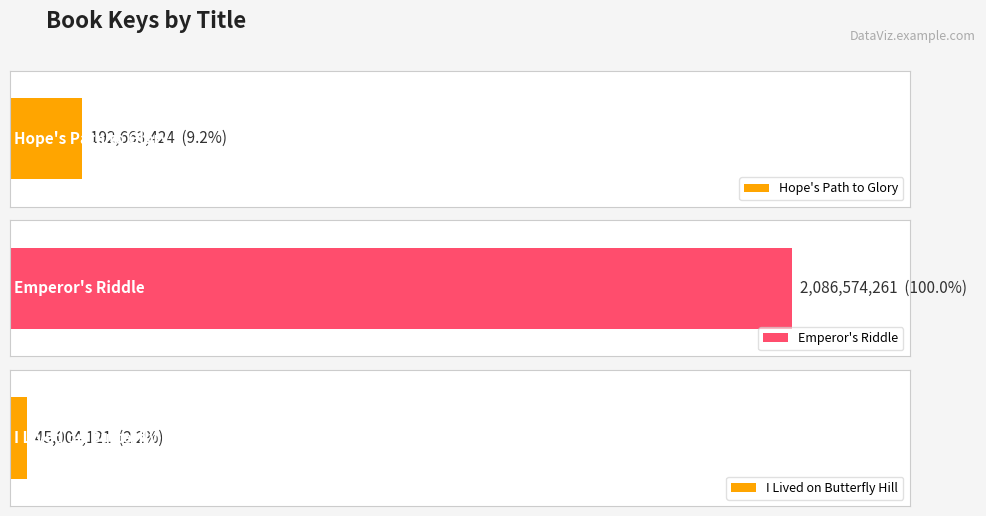

What is the change in value from Emperor's Riddle to I Lived on Butterfly Hill?

-2041570140